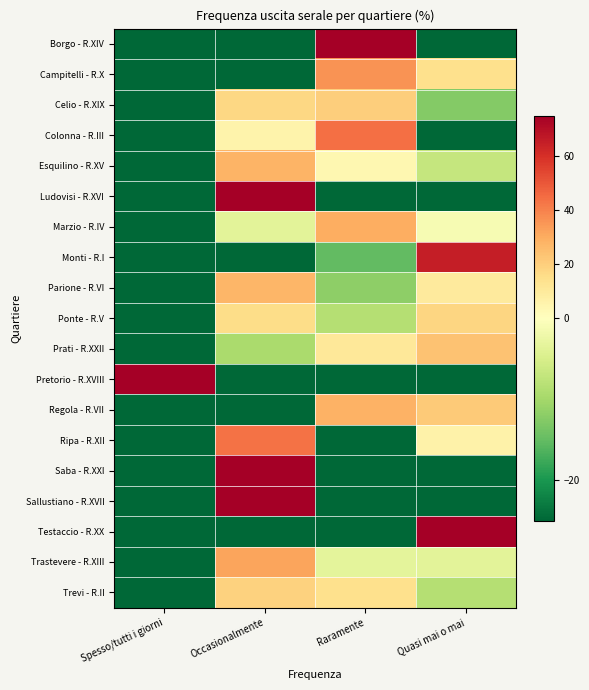

How many distinct data groups are displayed?

19